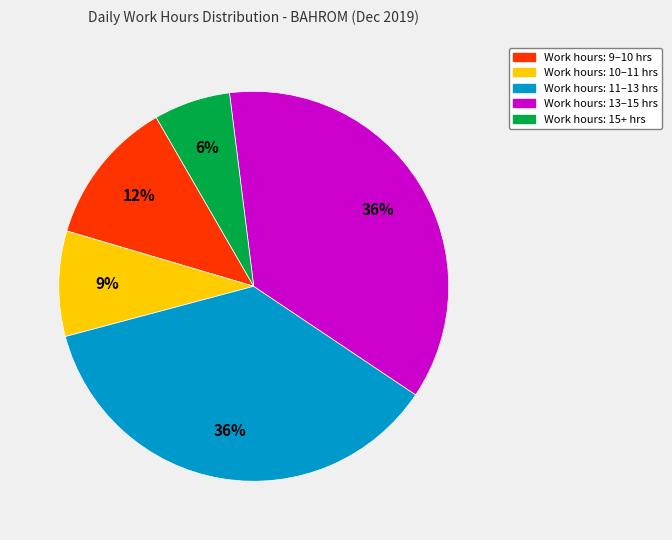

To the nearest percent, what is the average slice percentage?

20%